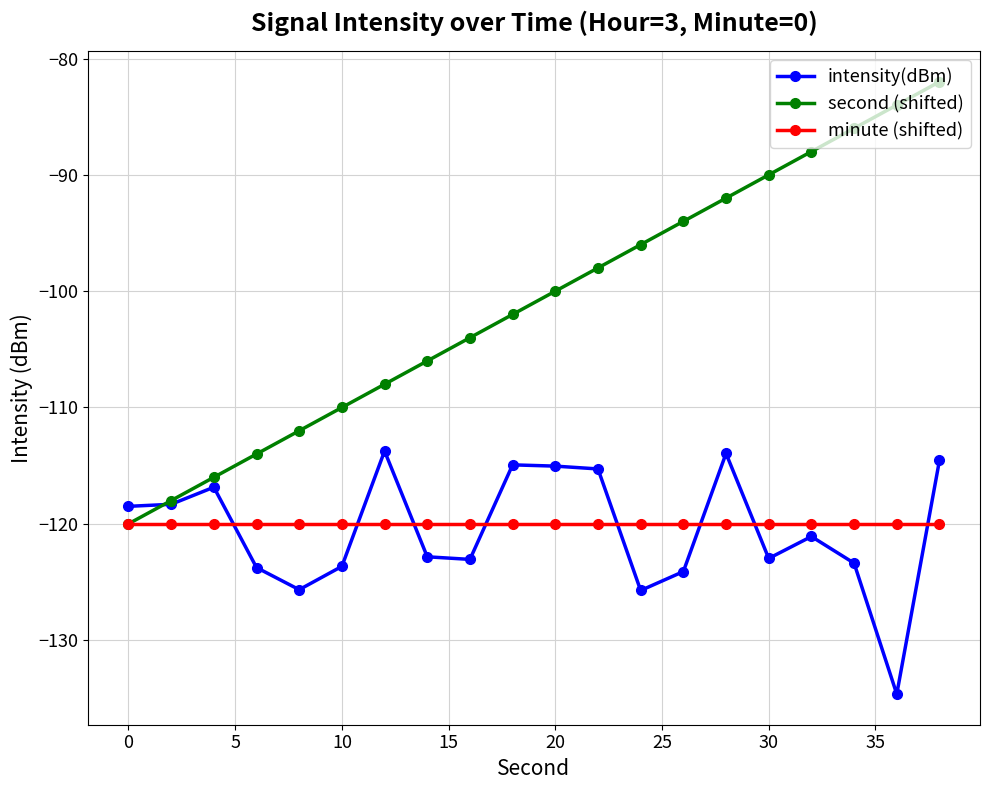

List the series in order of their peak value, lowest first.

minute (shifted), intensity(dBm), second (shifted)